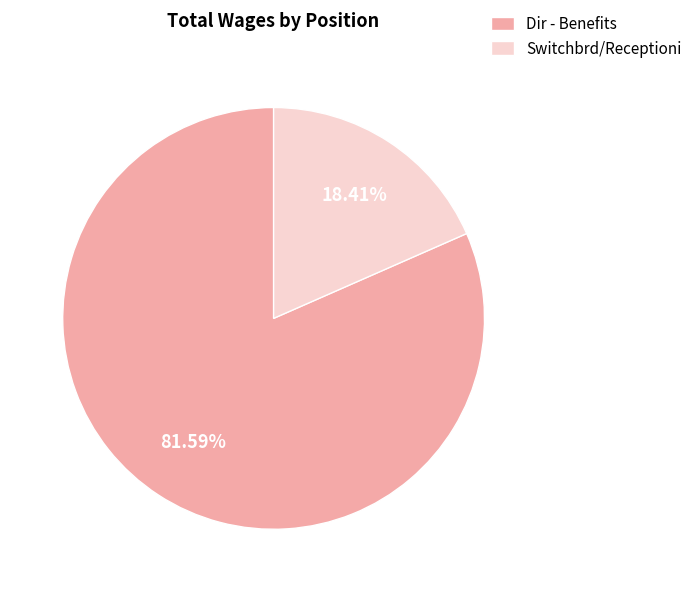

Between Dir - Benefits and Switchbrd/Receptioni, which is larger?

Dir - Benefits